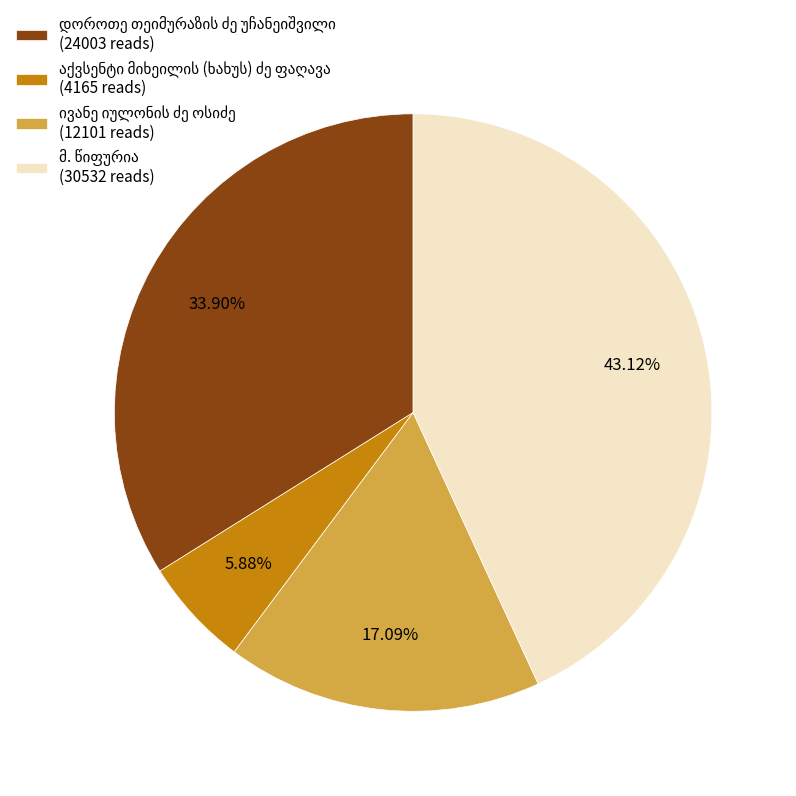

Is there any slice that represents more than half of the pie?

No